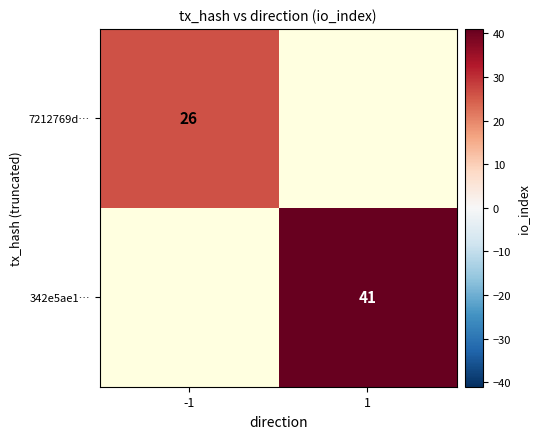

The value of 342e5ae1… at 1 is 28. True or false?

False